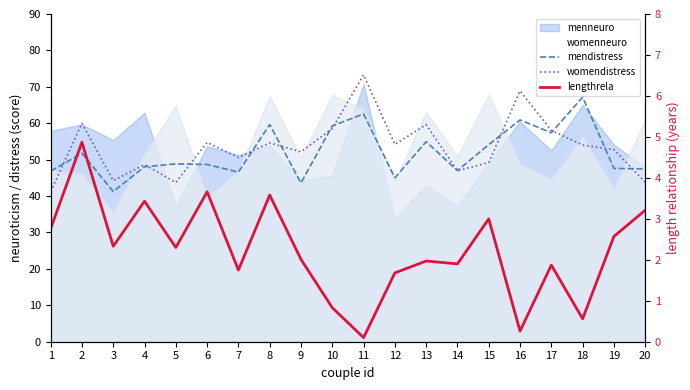

Which has a higher value, 19 or 5?

5